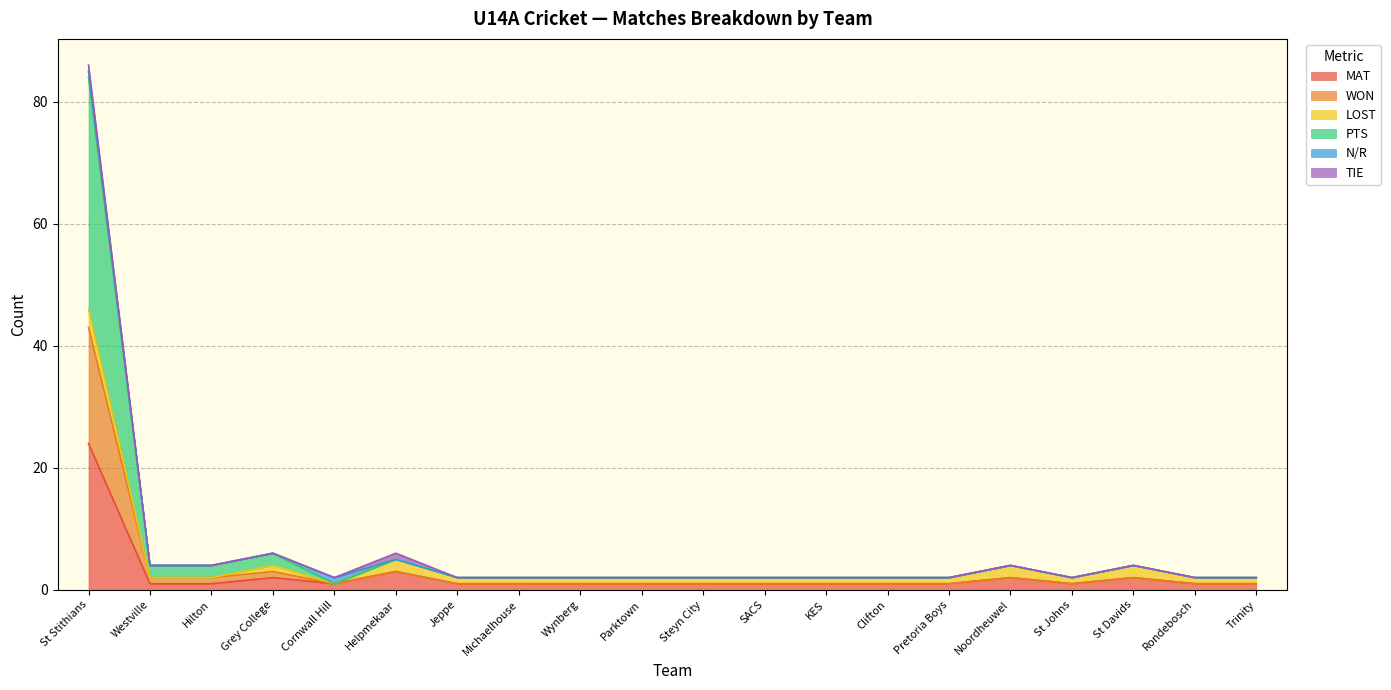

How many interior local peaks does the MAT series have?

4